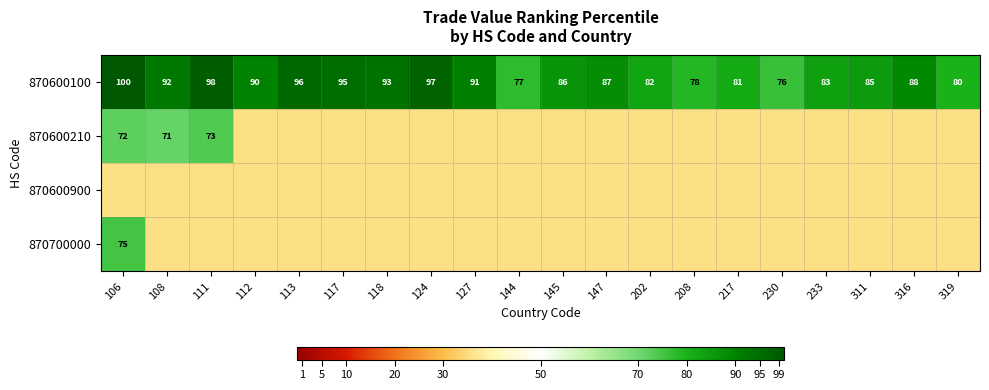

What is the total value across all series at 230?

183.1